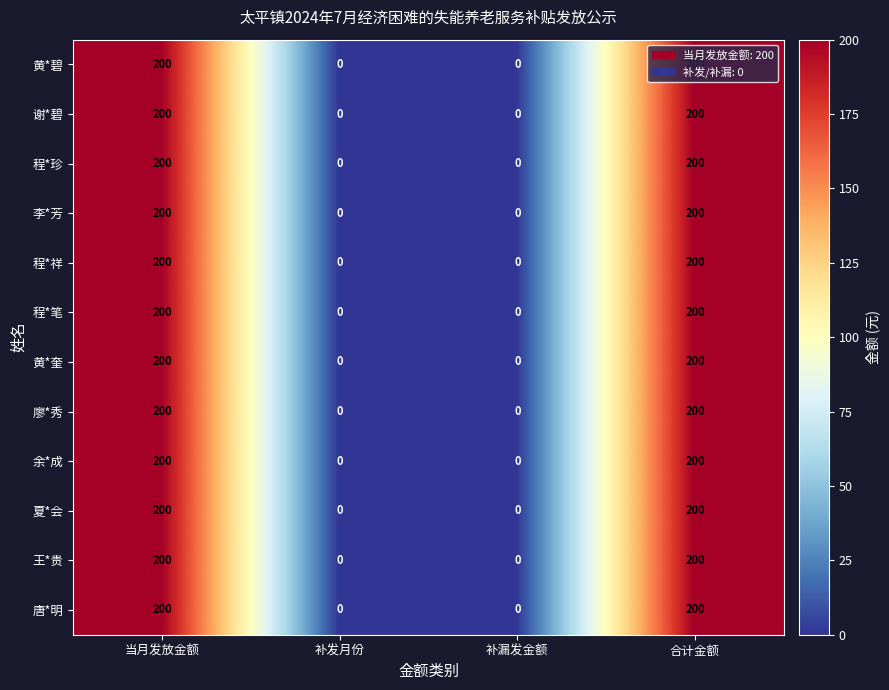

What is the maximum value shown in the chart?

200